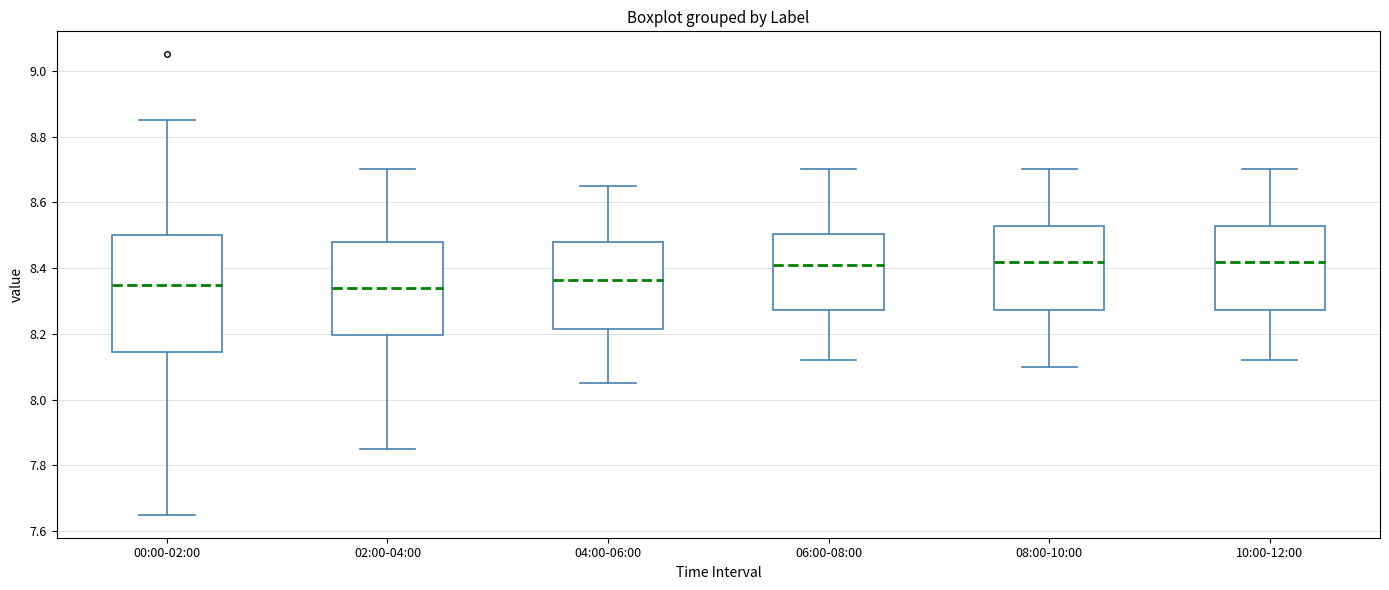

Reading left to right, transcribe this box plot: for each box, give where its median line is, the range the box spans, and where its two whiskers end, as read against the y-axis. The values are not printed on the chart, so give them approximately, as read against the axis.

00:00-02:00: median 8.36, box 8.14 to 8.50, whiskers 7.66 to 8.86
02:00-04:00: median 8.34, box 8.20 to 8.48, whiskers 7.86 to 8.70
04:00-06:00: median 8.36, box 8.22 to 8.48, whiskers 8.06 to 8.66
06:00-08:00: median 8.42, box 8.28 to 8.50, whiskers 8.12 to 8.70
08:00-10:00: median 8.42, box 8.28 to 8.52, whiskers 8.10 to 8.70
10:00-12:00: median 8.42, box 8.28 to 8.52, whiskers 8.12 to 8.70